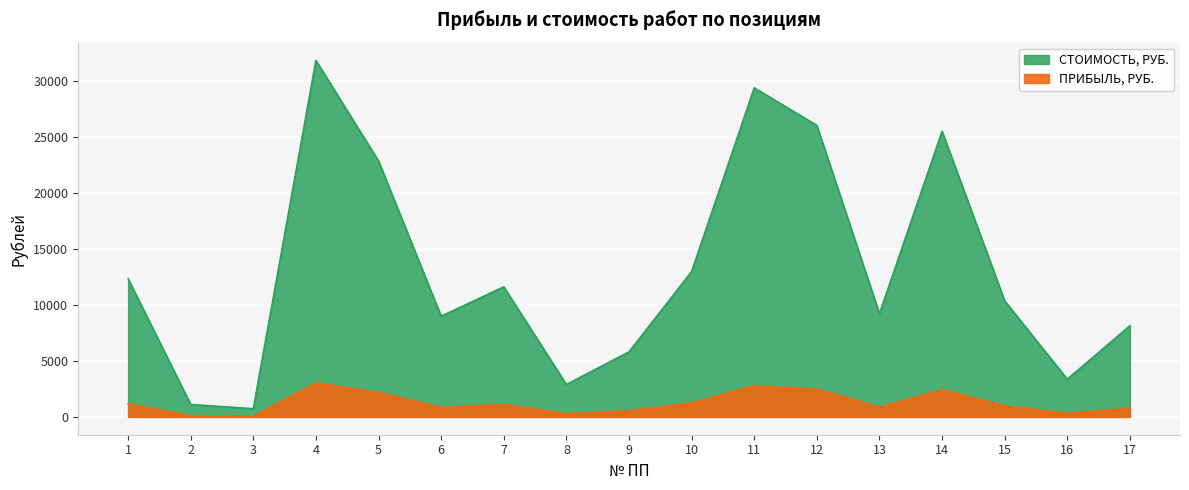

The ПРИБЫЛЬ, РУБ. series shows 1178.1 at 1. True or false?

True